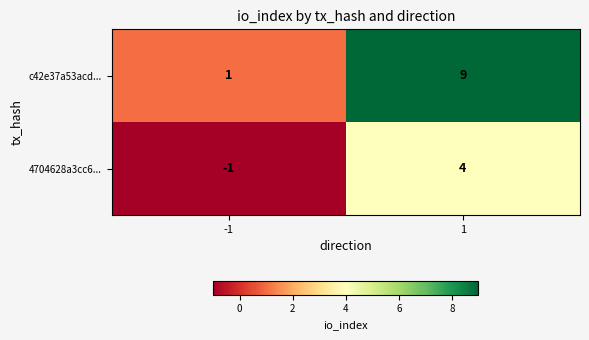

Rank the series by their maximum value, from highest to lowest.

c42e37a53acd..., 4704628a3cc6...